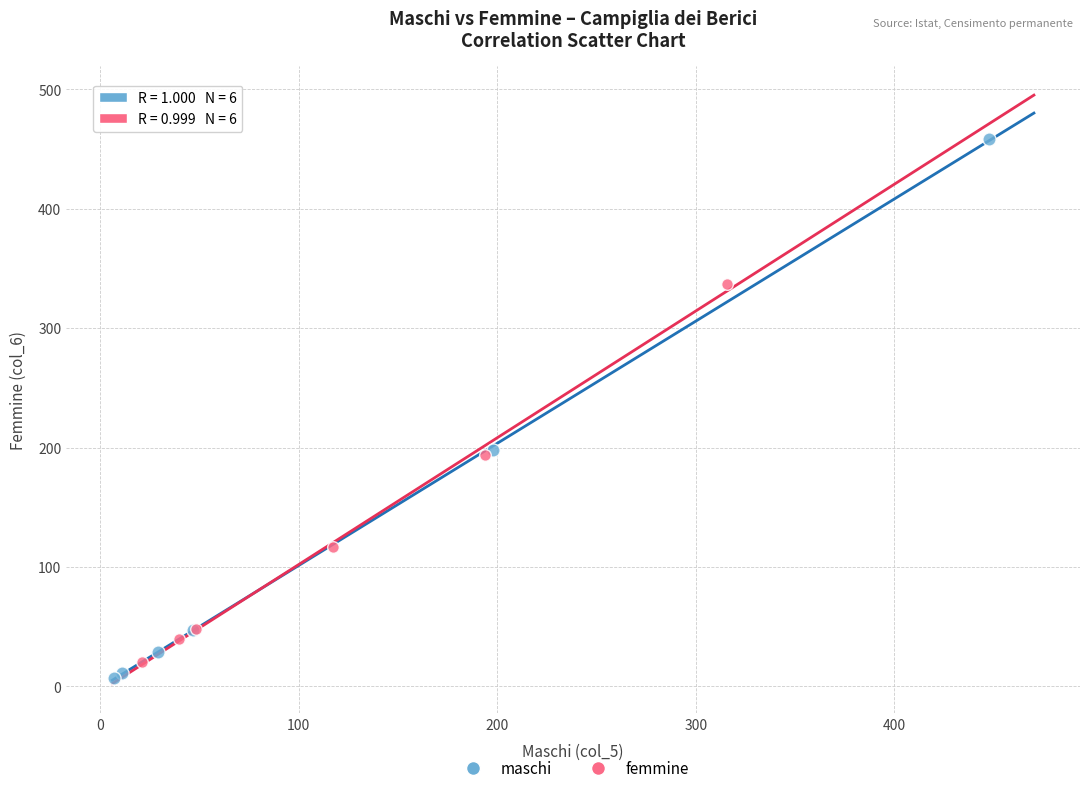

Which series reaches the maximum Y coordinate?

maschi